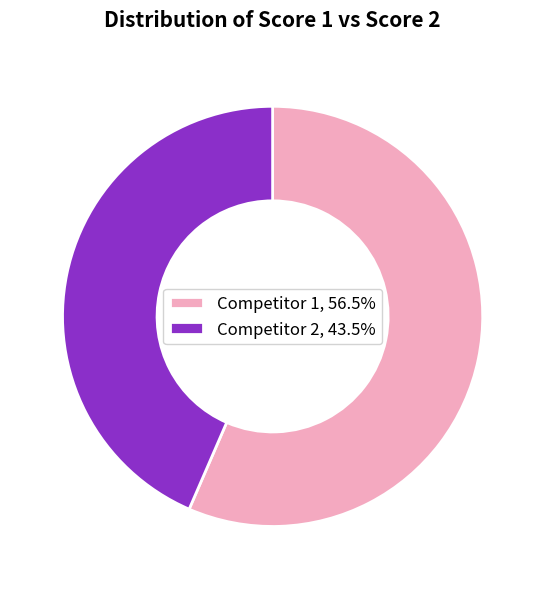

Is the sum of Competitor 2, 43.5% and Competitor 1, 56.5% greater than half?

Yes